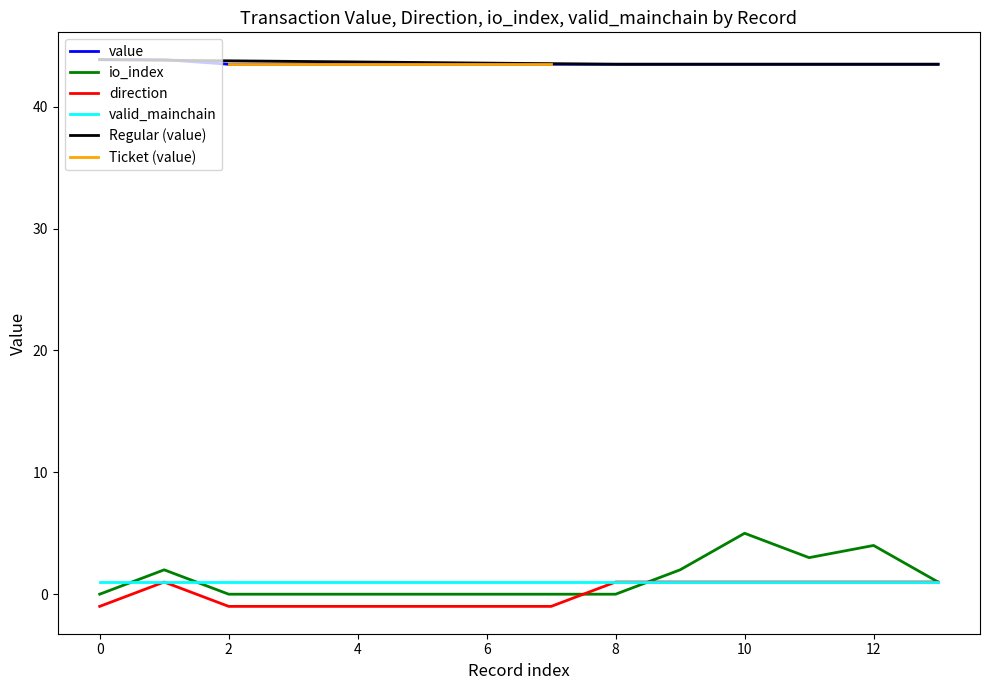

True or false: Ticket has more than 1 interior local peaks.

False